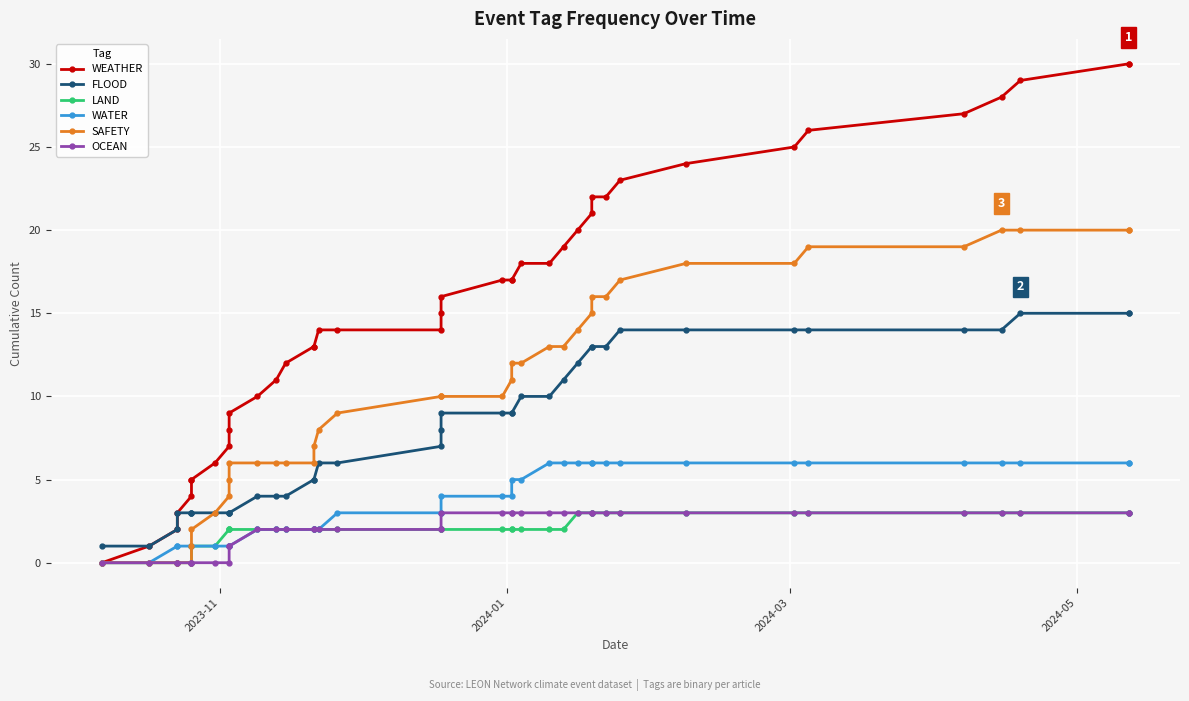

Is the value of WATER at 7 greater than the value of SAFETY at 24?

No